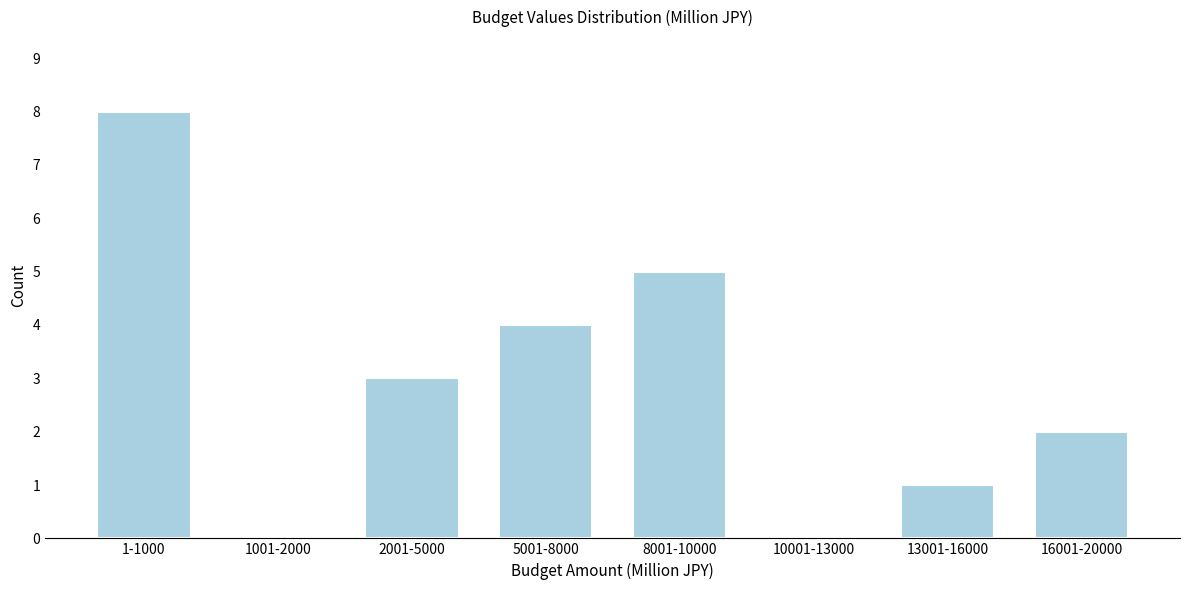

Reading left to right, transcribe all the data shown in this chart.

1-1000=8	1001-2000=0	2001-5000=3	5001-8000=4	8001-10000=5	10001-13000=0	13001-16000=1	16001-20000=2